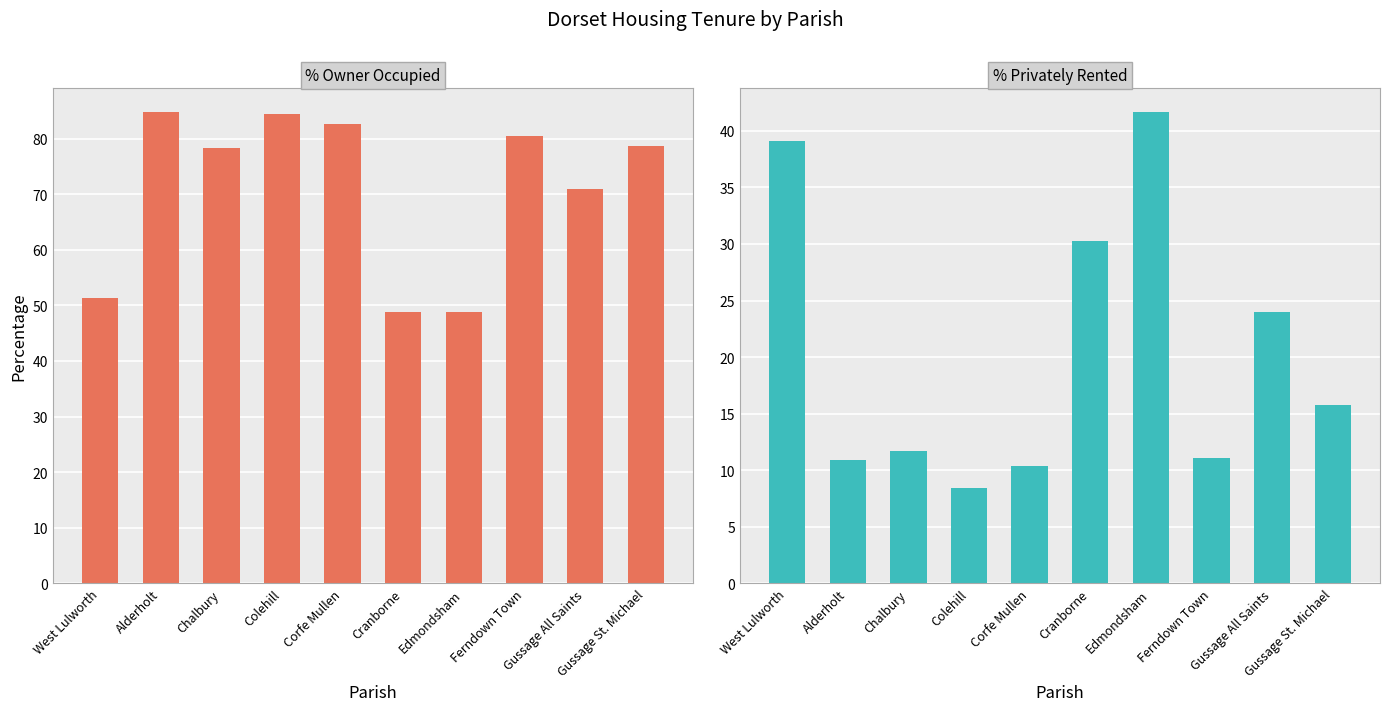

At which label is % Owner Occupied closest to 66?

Gussage All Saints